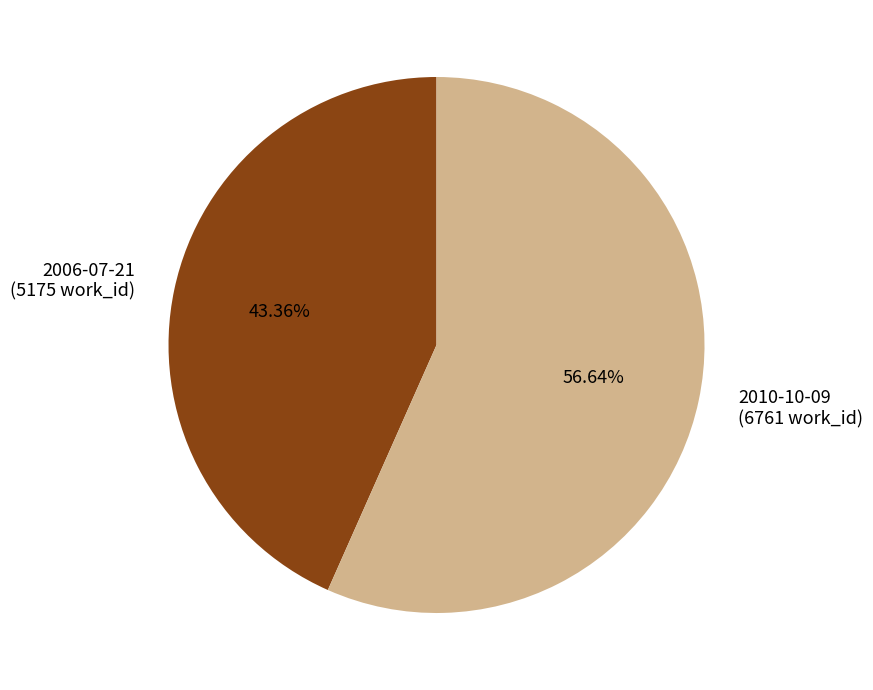

Is it true that 2006-07-21 is 43% of the pie?

True